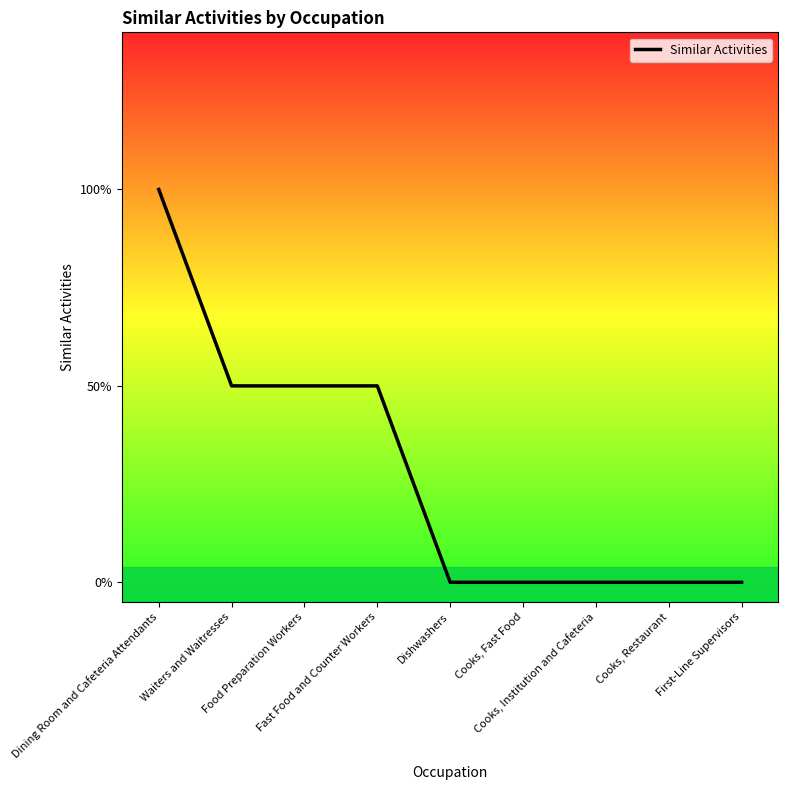

Is it true that the value at Cooks, Fast Food is 0?

True